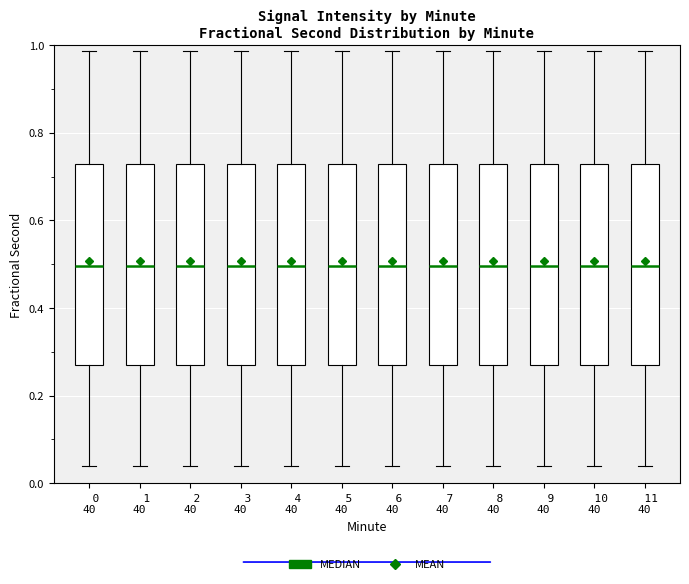

Reading left to right, read every box against the y-axis: the position of its median line, the range the box covers, and the ends of its whiskers. The values are not printed on the chart, so give them approximately, as read against the axis.

0 40: median 0.50, box 0.28 to 0.72, whiskers 0.04 to 0.98
1 40: median 0.50, box 0.28 to 0.72, whiskers 0.04 to 0.98
2 40: median 0.50, box 0.28 to 0.72, whiskers 0.04 to 0.98
3 40: median 0.50, box 0.28 to 0.72, whiskers 0.04 to 0.98
4 40: median 0.50, box 0.28 to 0.72, whiskers 0.04 to 0.98
5 40: median 0.50, box 0.28 to 0.72, whiskers 0.04 to 0.98
6 40: median 0.50, box 0.28 to 0.72, whiskers 0.04 to 0.98
7 40: median 0.50, box 0.28 to 0.72, whiskers 0.04 to 0.98
8 40: median 0.50, box 0.28 to 0.72, whiskers 0.04 to 0.98
9 40: median 0.50, box 0.28 to 0.72, whiskers 0.04 to 0.98
10 40: median 0.50, box 0.28 to 0.72, whiskers 0.04 to 0.98
11 40: median 0.50, box 0.28 to 0.72, whiskers 0.04 to 0.98